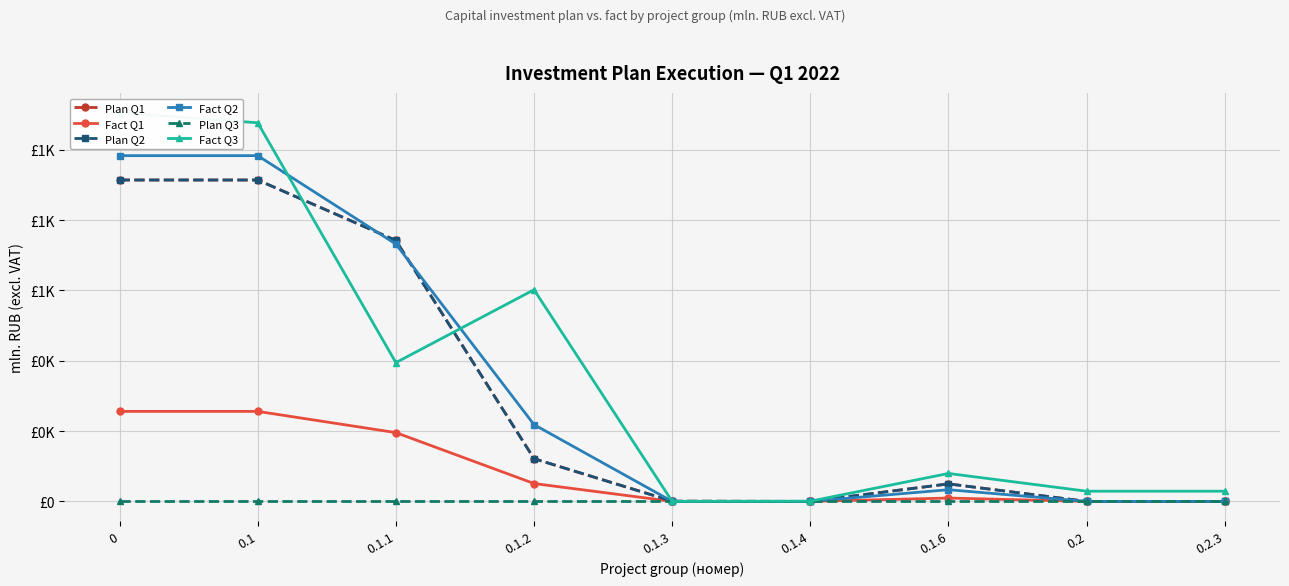

Is this an area chart (filled region under the line)?

No